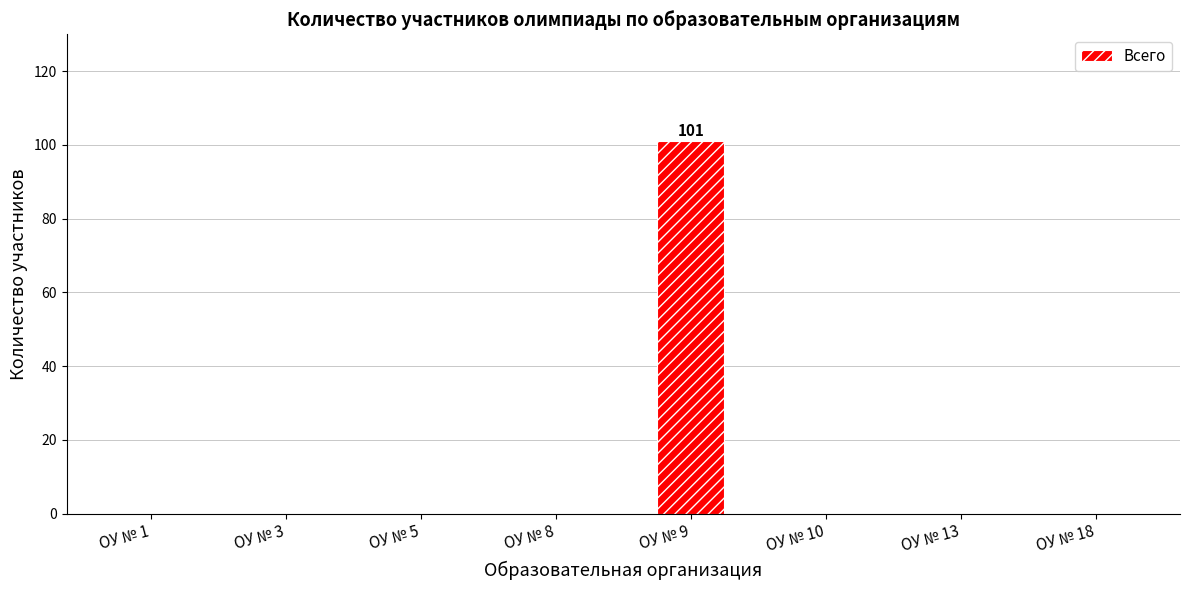

True or false: the data shows 101 at ОУ № 9.

True